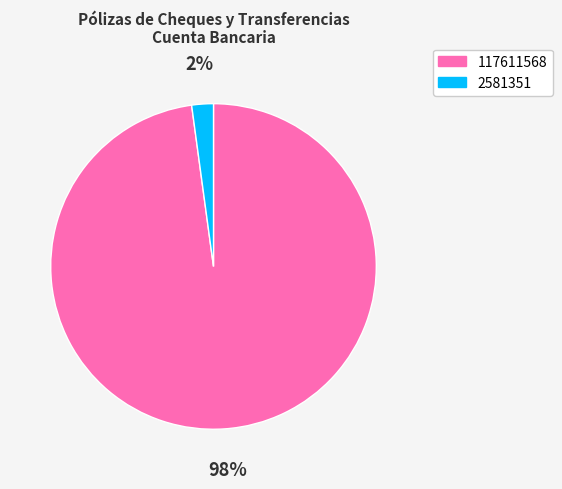

Does 2581351 represent more than half of the total?

No